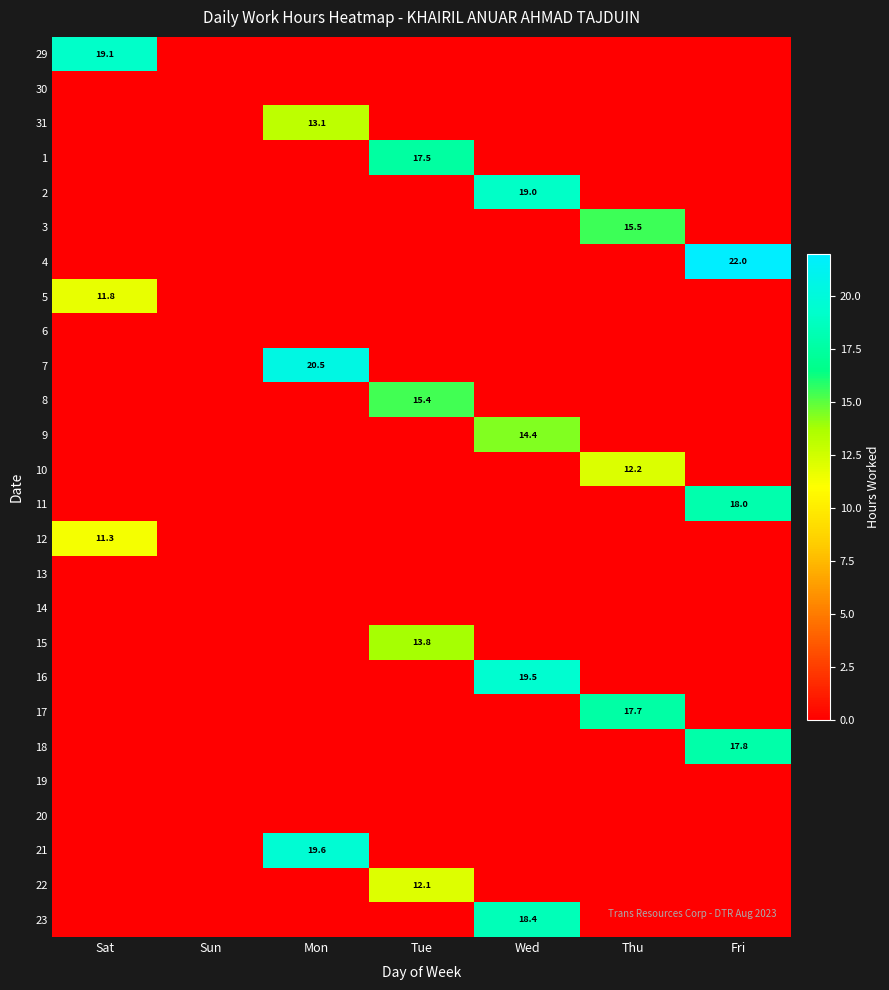

The value of 18 at Wed is 0.0. True or false?

True